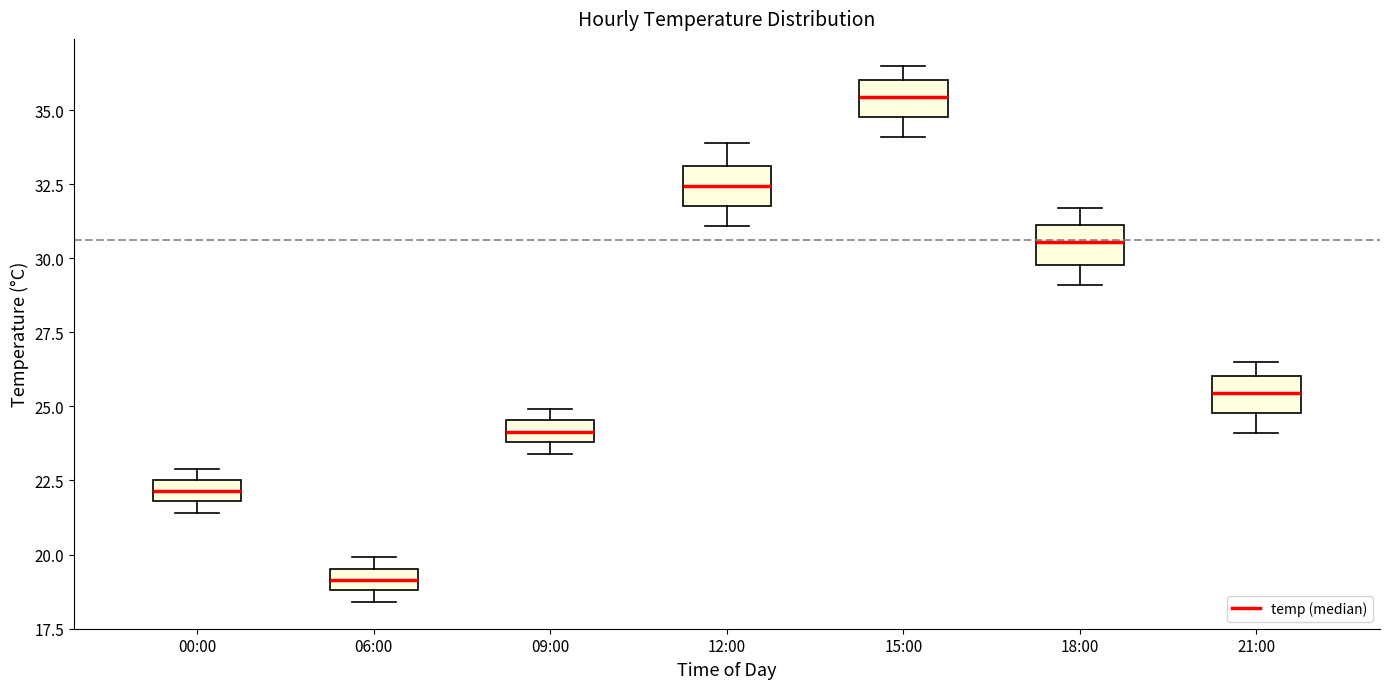

Where is the lower edge of the box for 15:00 on the y-axis? The values are not printed on the chart, so give them approximately, as read against the axis.

35.0